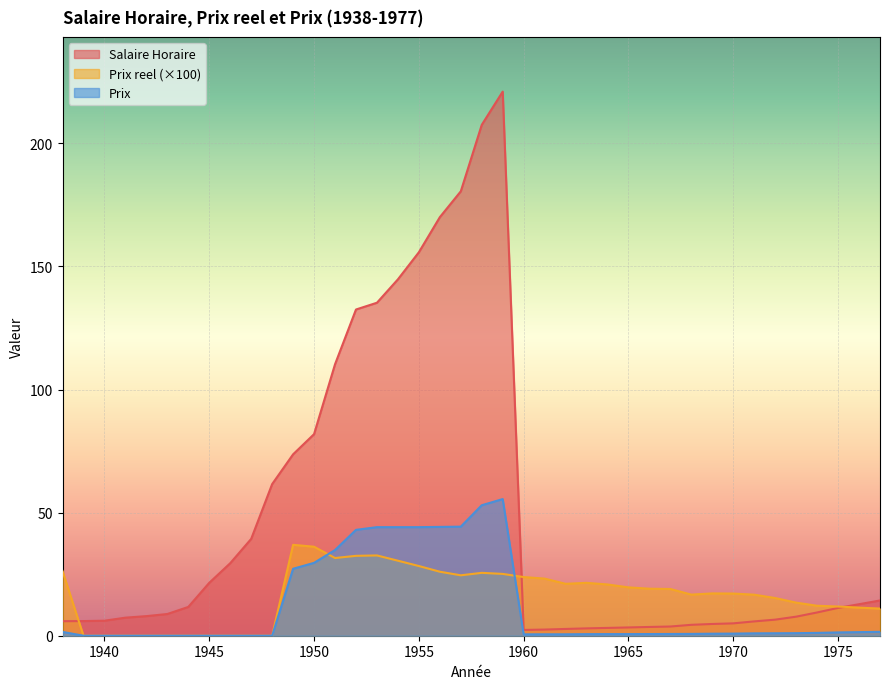

In Prix reel, how many points are lower than both neighbors (excluding endpoints)?

4